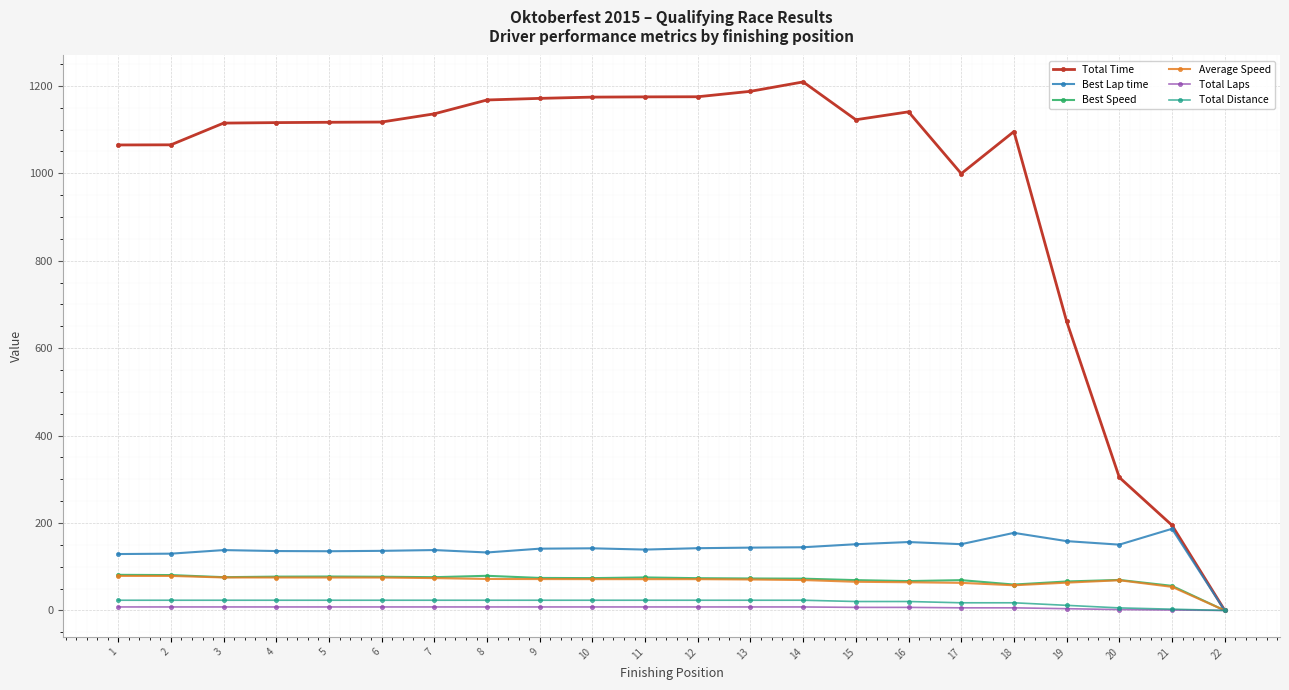

What are all the series names shown in the legend?

Total Time, Best Lap time, Best Speed, Average Speed, Total Laps, Total Distance